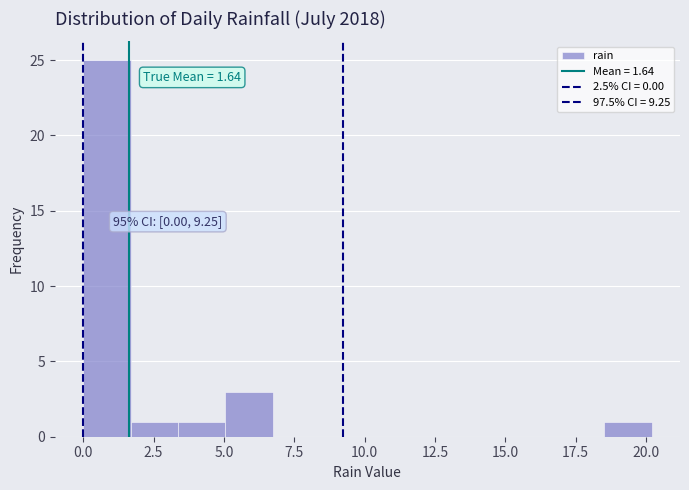

Around what value on the x-axis is the tallest bar? Give the approximate position of its centre, as read against the axis.

1.0